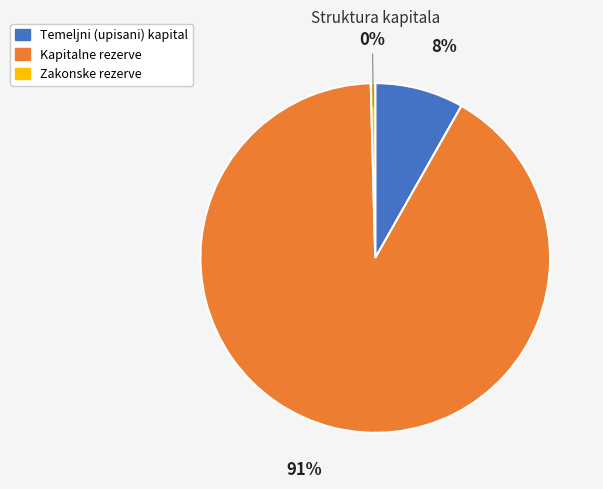

How many segments does this pie chart have?

3